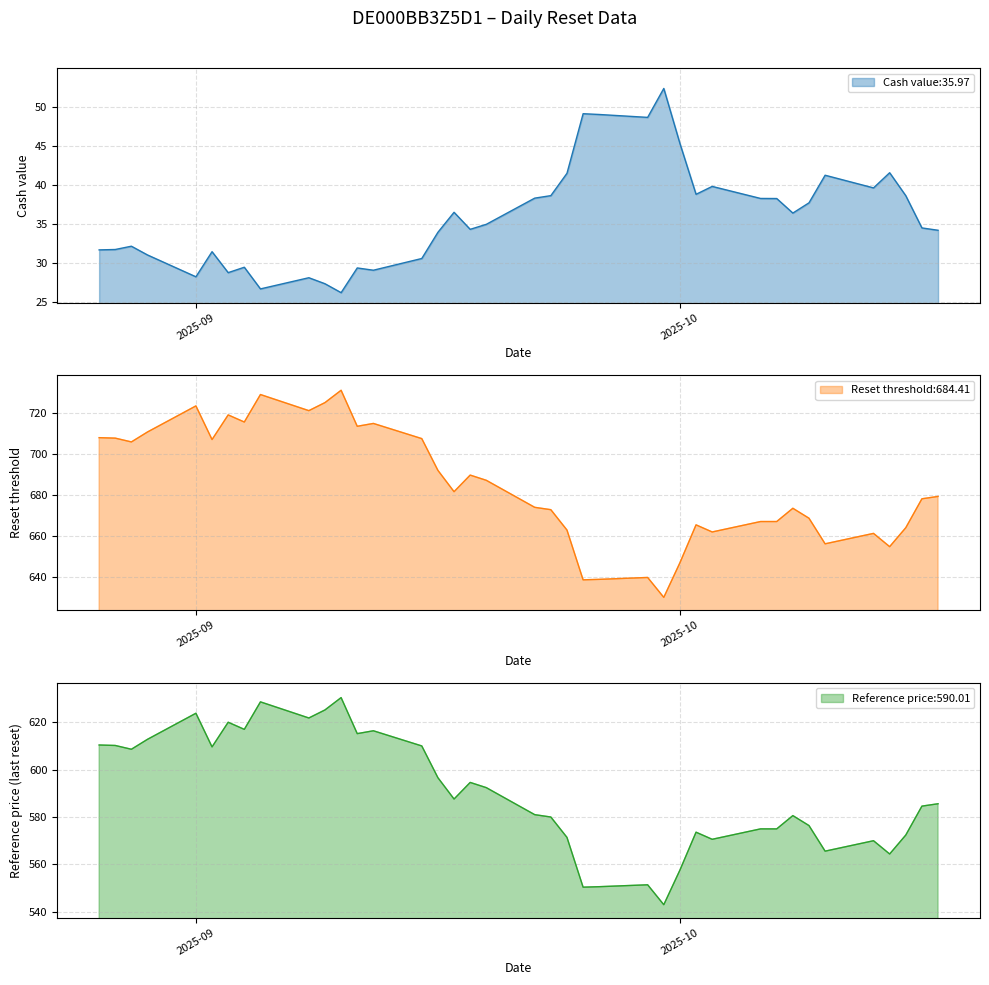

What is the minimum value for Reset threshold?

629.9